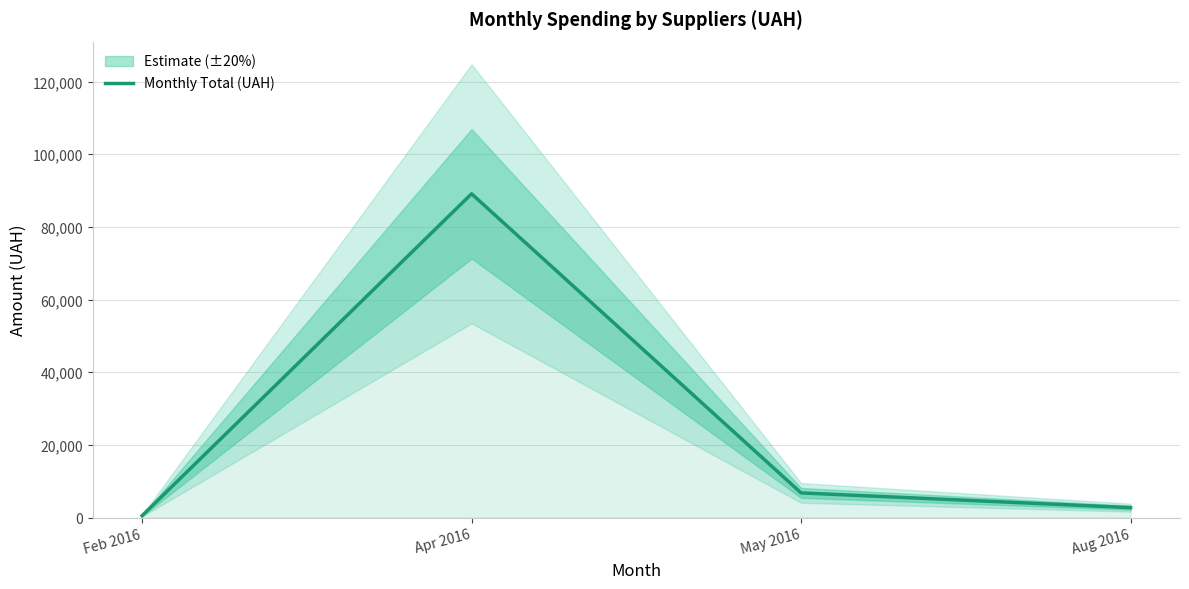

Approximately how many times larger is the value at Feb 2016 compared to Aug 2016?

0.2